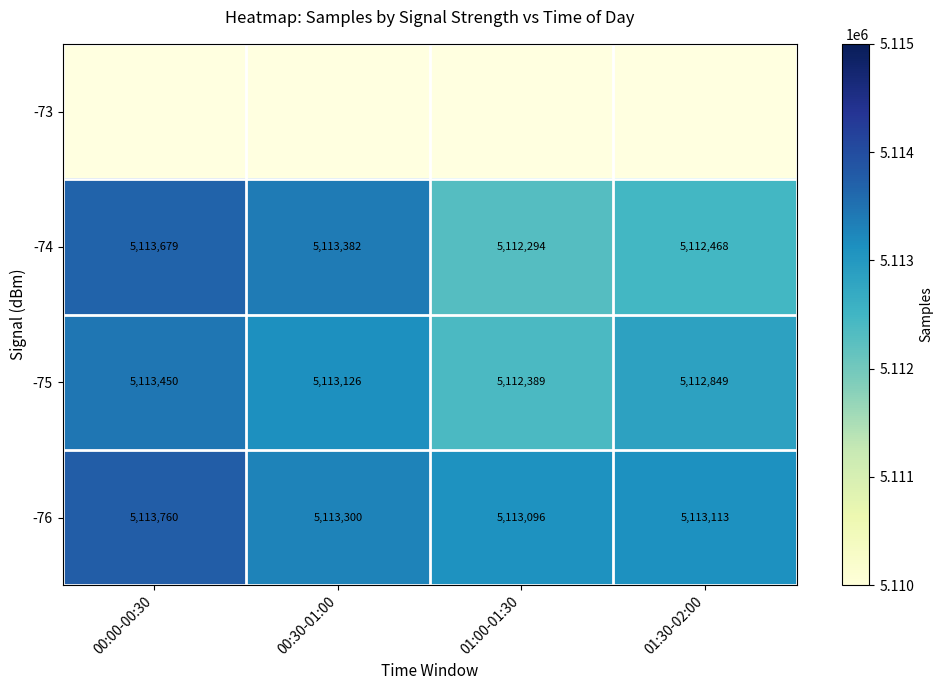

Rank the categories by -76 value from highest to lowest.

00:00-00:30, 00:30-01:00, 01:30-02:00, 01:00-01:30